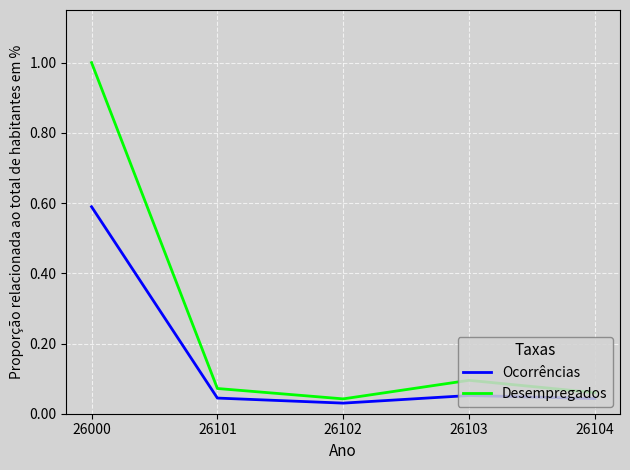

True or false: Desempregados and Ocorrências intersect in this chart.

False